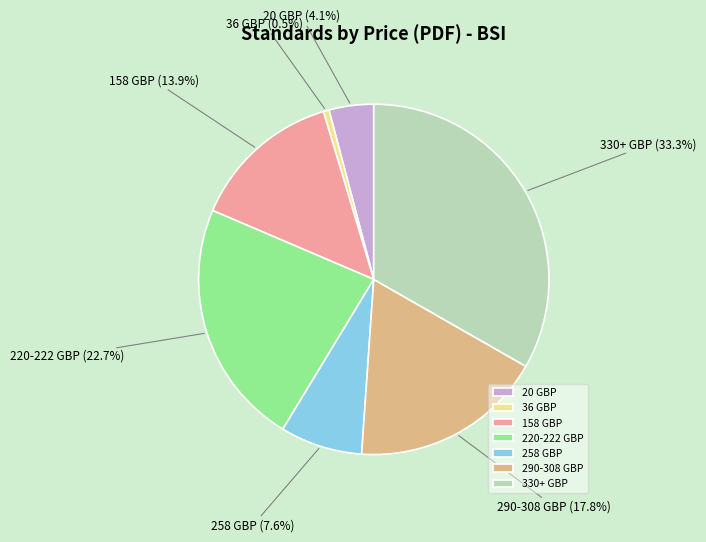

Does 158 GBP represent more than half of the total?

No